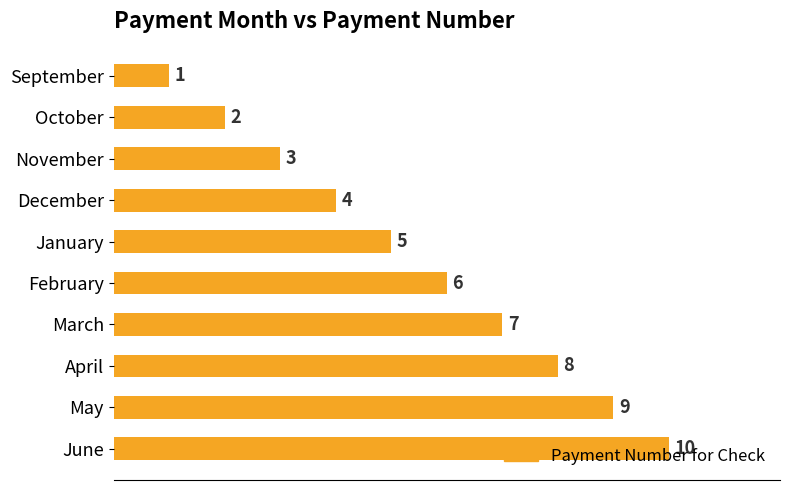

What is the difference between the maximum and second lowest values?

8